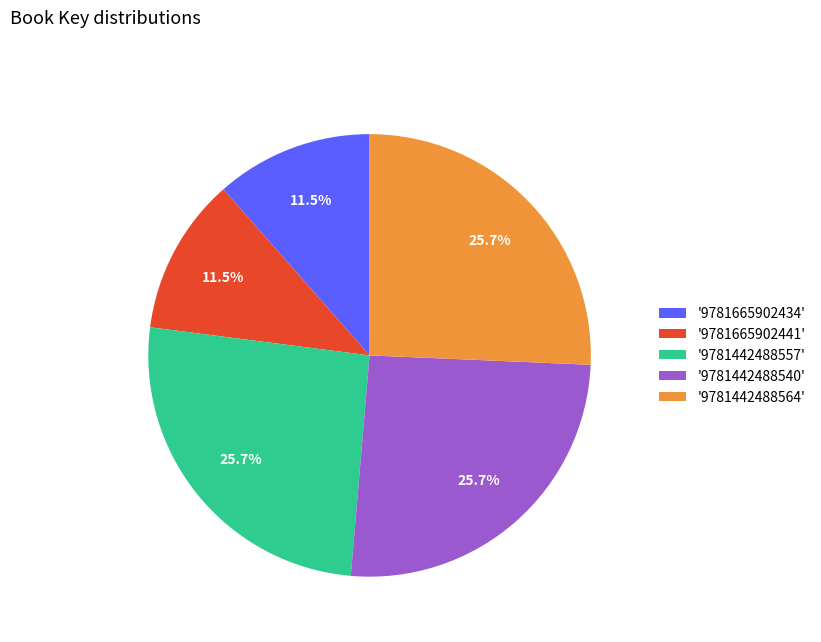

Approximately how many times larger is the value at '9781665902441' compared to '9781442488540'?

0.4